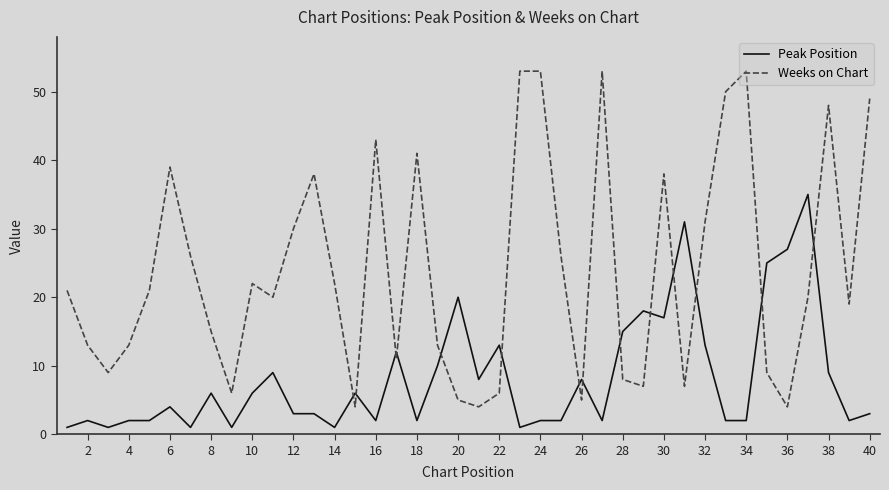

Rank the series by their average value, from lowest to highest.

Peak Position, Weeks on Chart